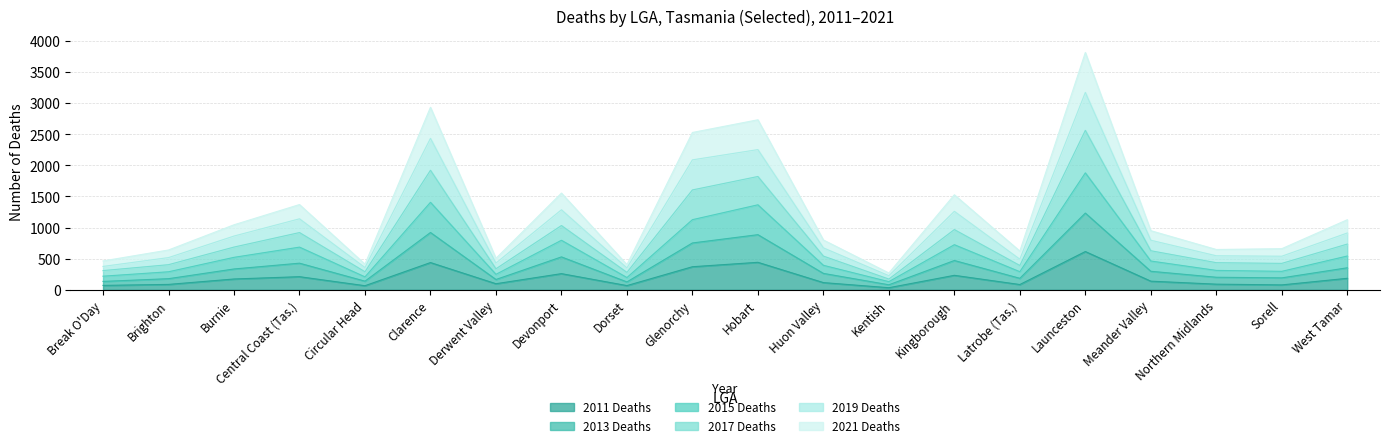

What is the label of the 1st point from the right?

West Tamar